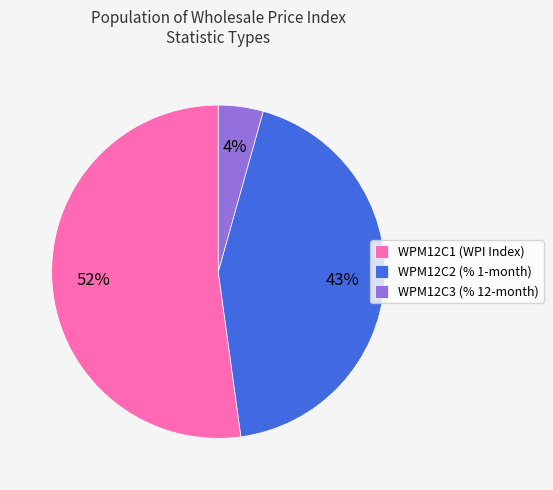

Is it true that WPM12C2 (% 1-month) is 43% of the pie?

True